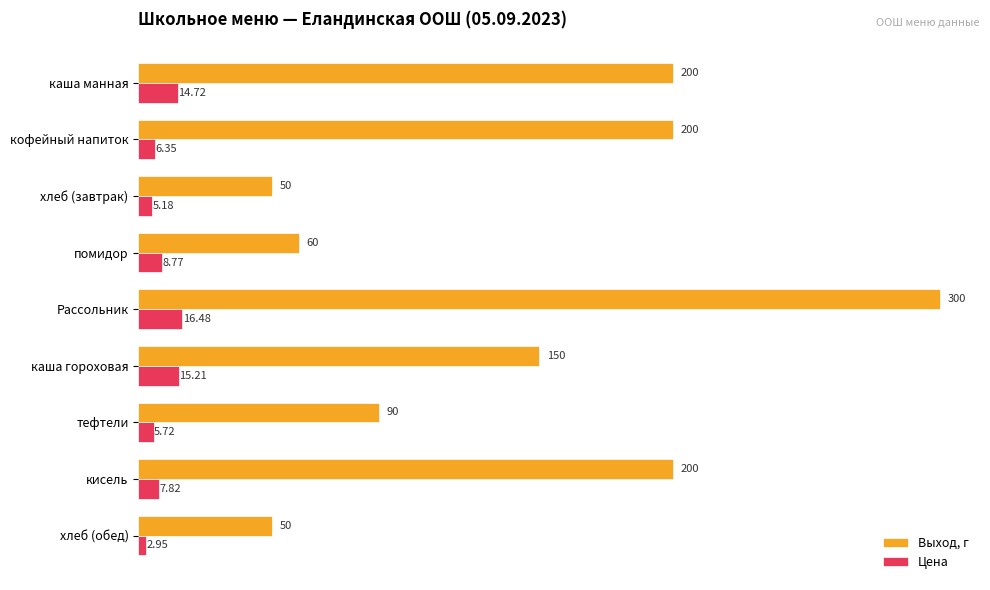

Between тефтели and хлеб (обед), which series saw the biggest shift?

Выход, г